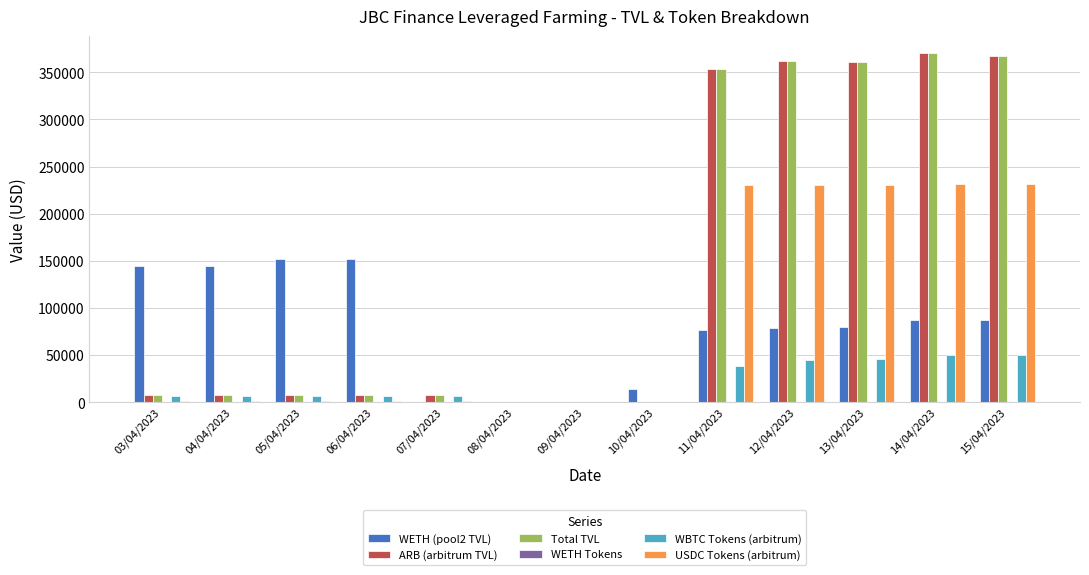

What is the sum of all USDC Tokens (arbitrum) values?

1157860.0